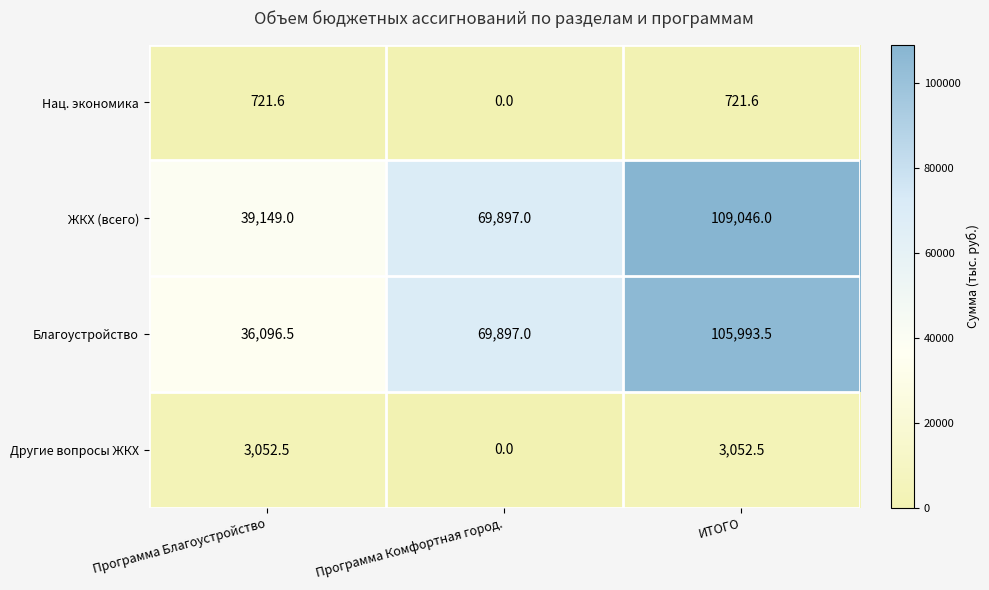

How many values in the ЖКХ (всего) series are below 69897?

1